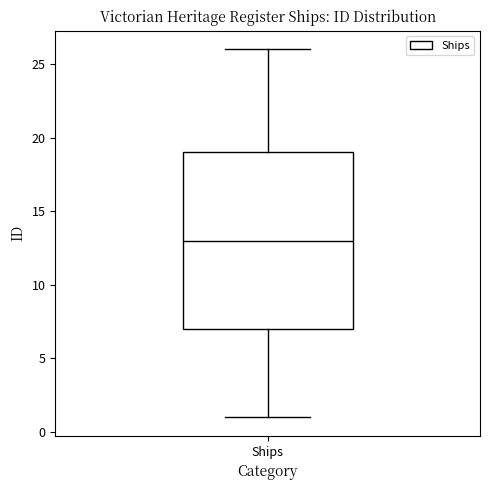

Transcribe this box plot: give where the median line is, the range the box spans, and where the two whiskers end, as read against the y-axis. The values are not printed on the chart, so give them approximately, as read against the axis.

median 13, box 7 to 19, whiskers 1 to 26